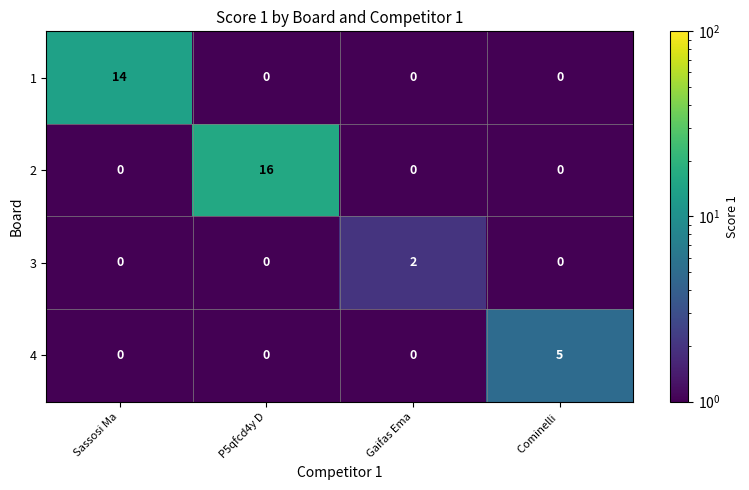

What is the total value across all series at Sassosi Ma?

14